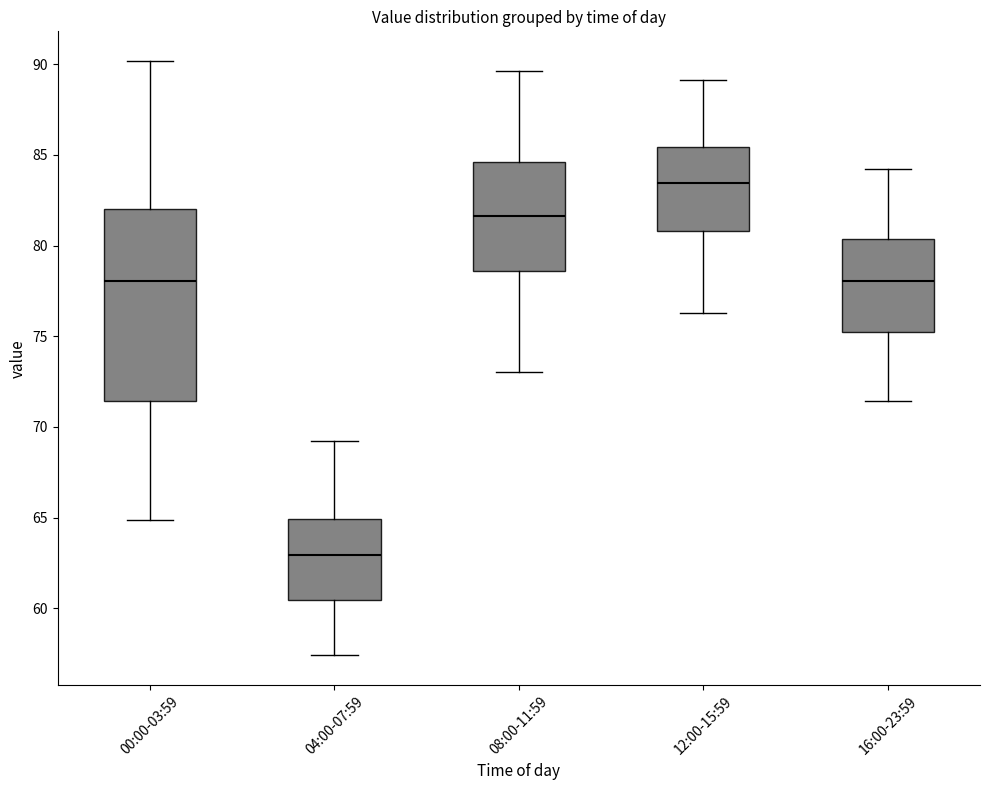

Which box is the tallest, from its lower edge to its upper edge?

00:00-03:59